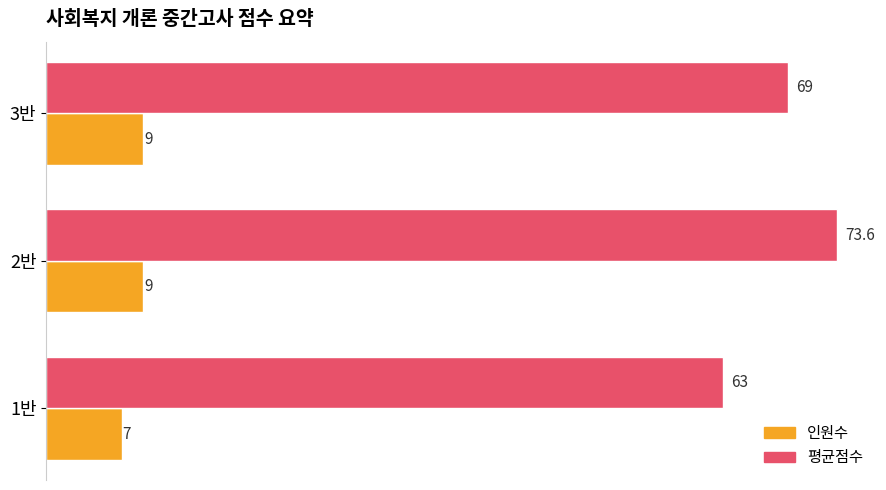

Rank the series by their maximum value, from highest to lowest.

평균점수, 인원수